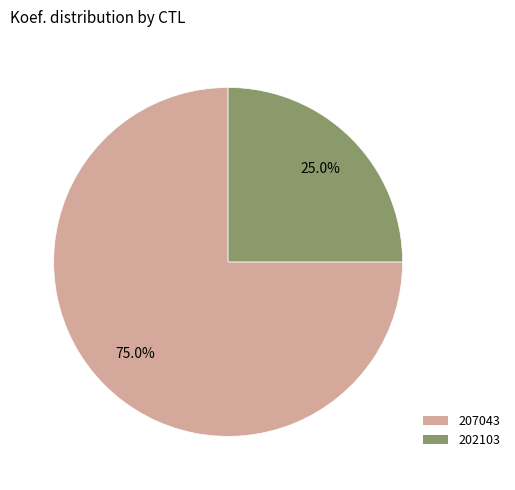

Do 207043 and 202103 together represent more than half of the pie?

Yes